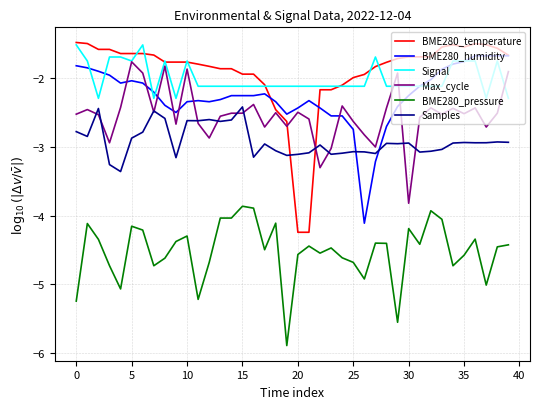

Which series has the largest range (max minus min)?

BME280_temperature